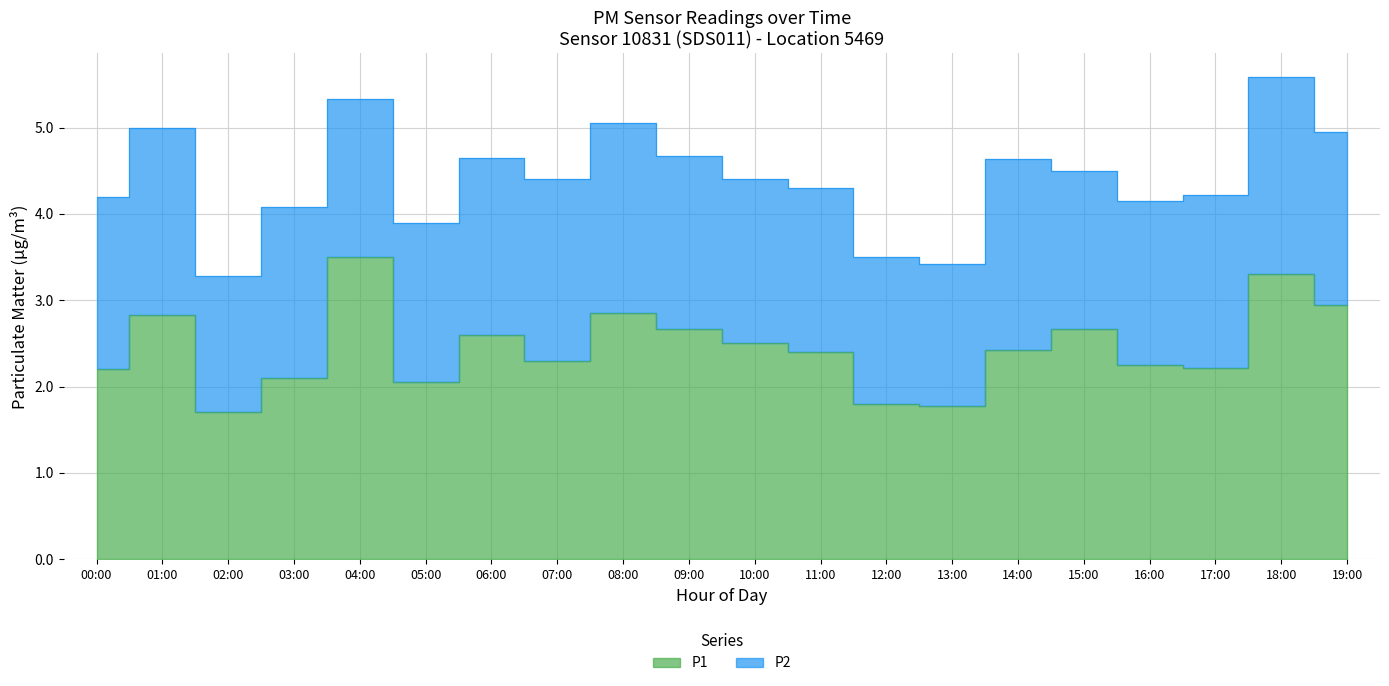

What is the sum of the values at 11:00 and 01:00?

5.2